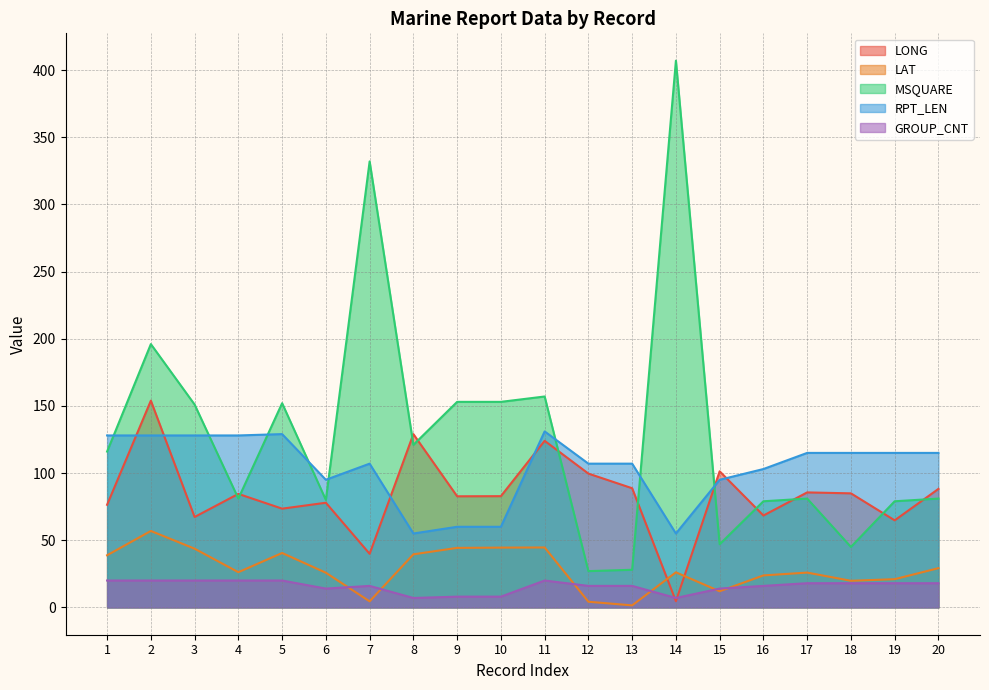

Read the RPT_LEN value at 17.

115.0